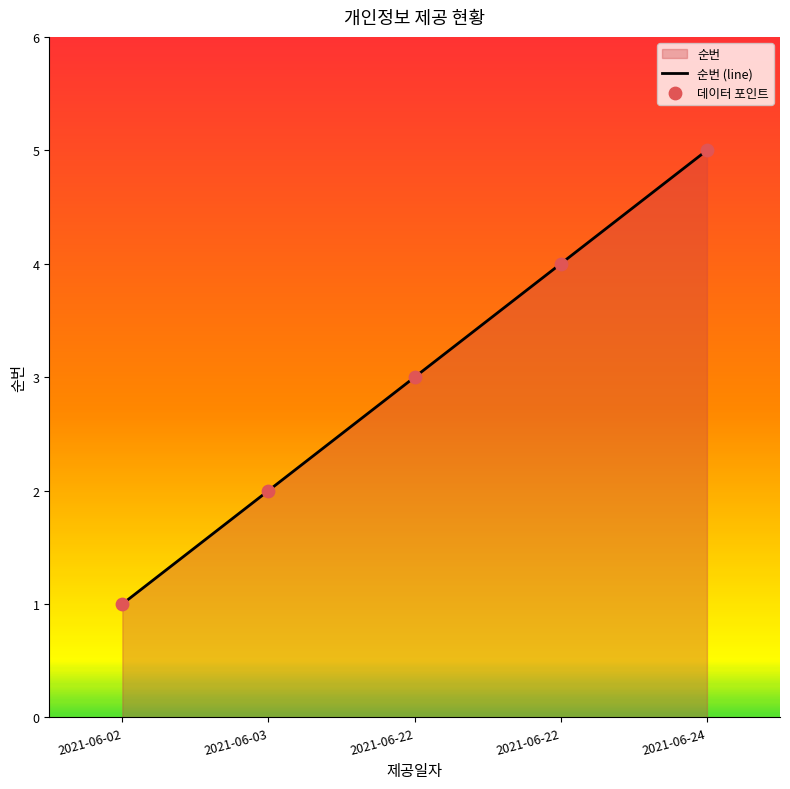

How many distinct data groups are displayed?

1